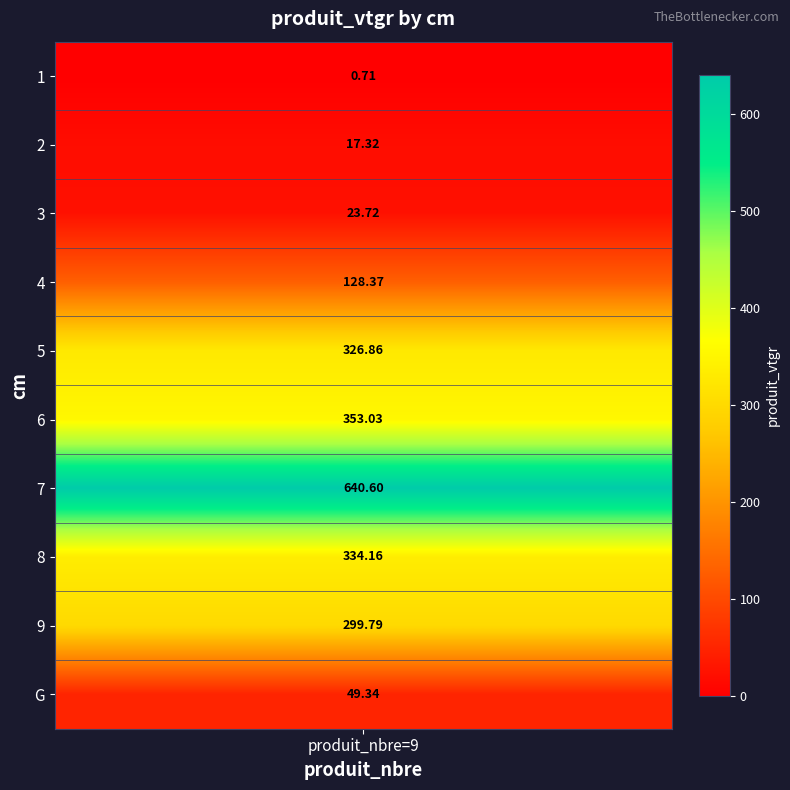

What is the difference between the 1 values at cm_6 and cm_5?

26.2